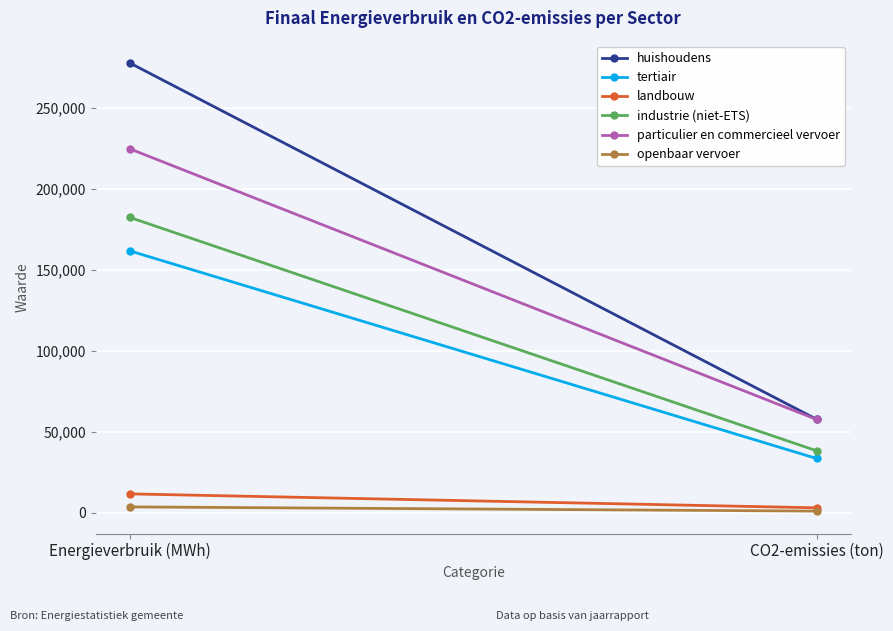

What is the average value of the industrie (niet-ETS) series?

110218.0